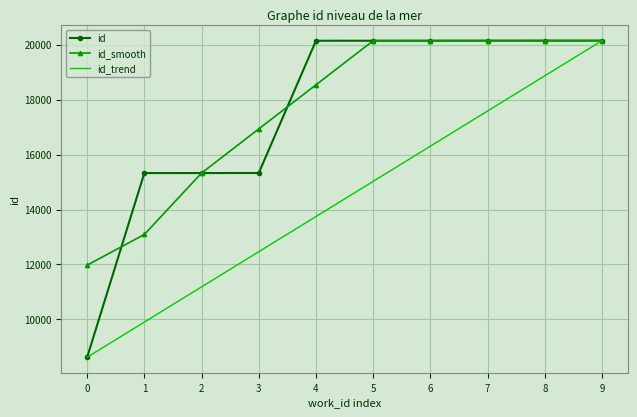

Count the number of categories in the chart.

10